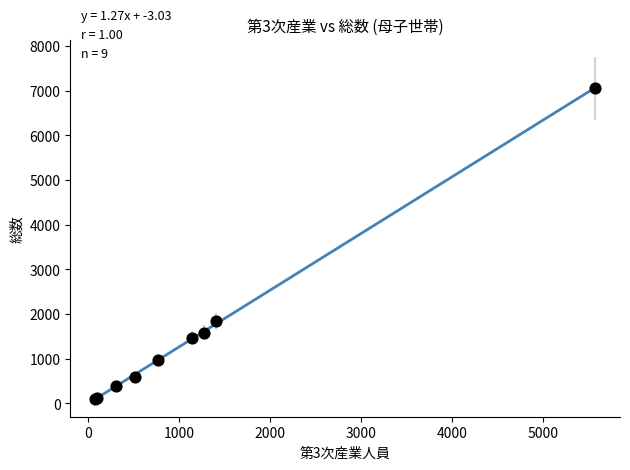

What Y value in the scatter plot is closest to 3576?

1837